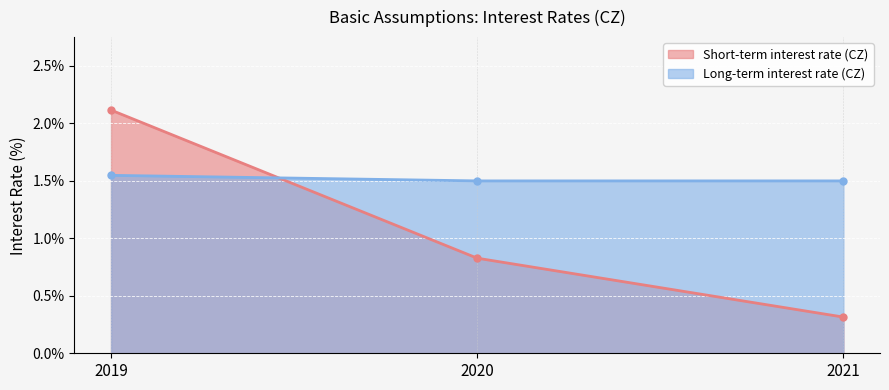

Reading left to right, what are all the values shown in this chart?

Short-term interest rate (CZ): 2019=2.1	2020=0.8	2021=0.3
Long-term interest rate (CZ): 2019=1.5	2020=1.5	2021=1.5